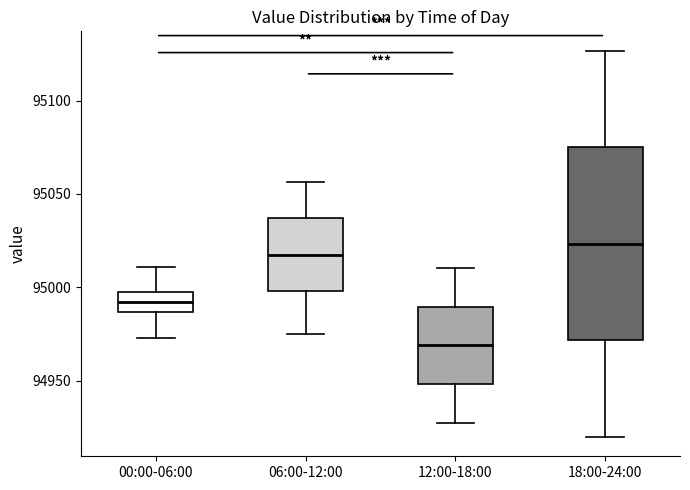

Which box is the tallest, from its lower edge to its upper edge?

18:00-24:00